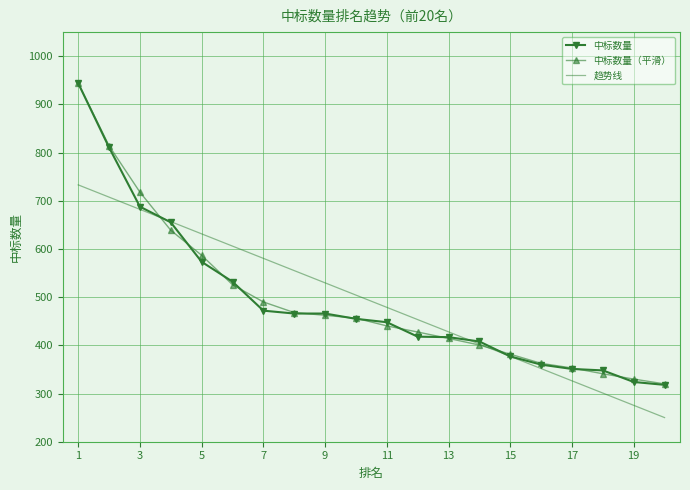

What is the greatest value displayed?

944.0